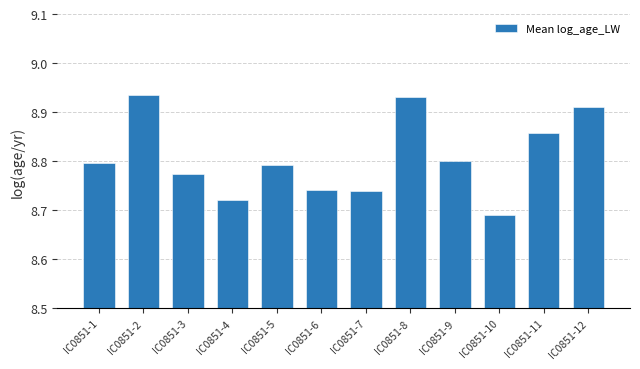

What is the sum of the values at IC0851-9 and IC0851-10?

17.5